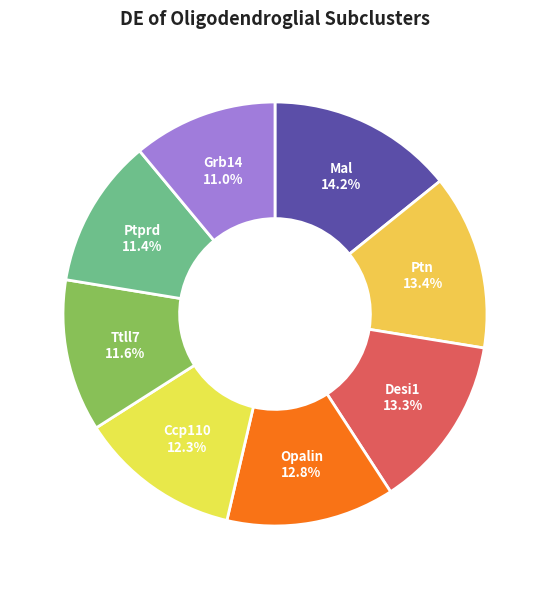

Between Ttll7 and Opalin, which is larger?

Opalin